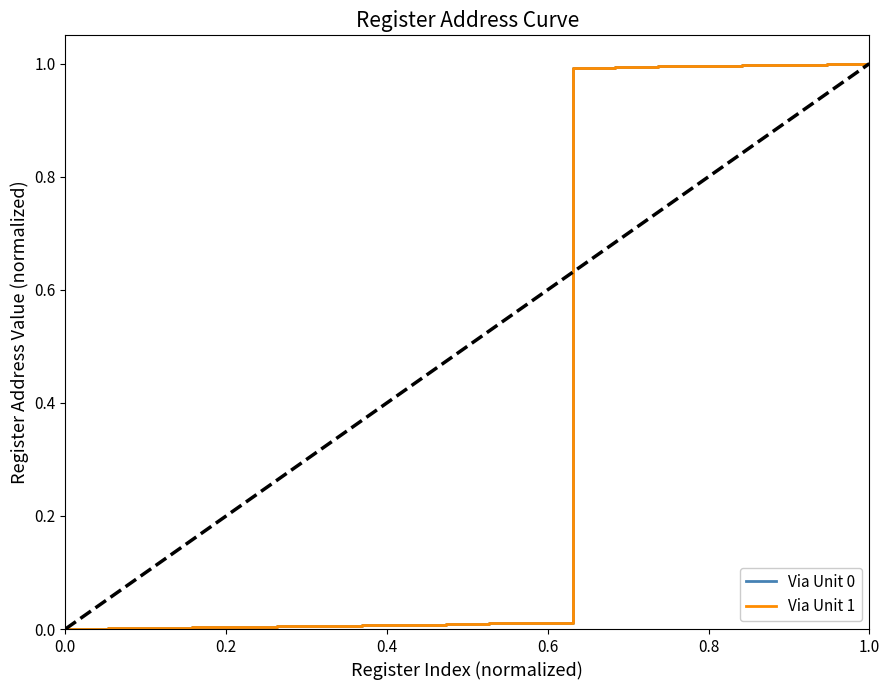

How many lines are shown in the chart?

2